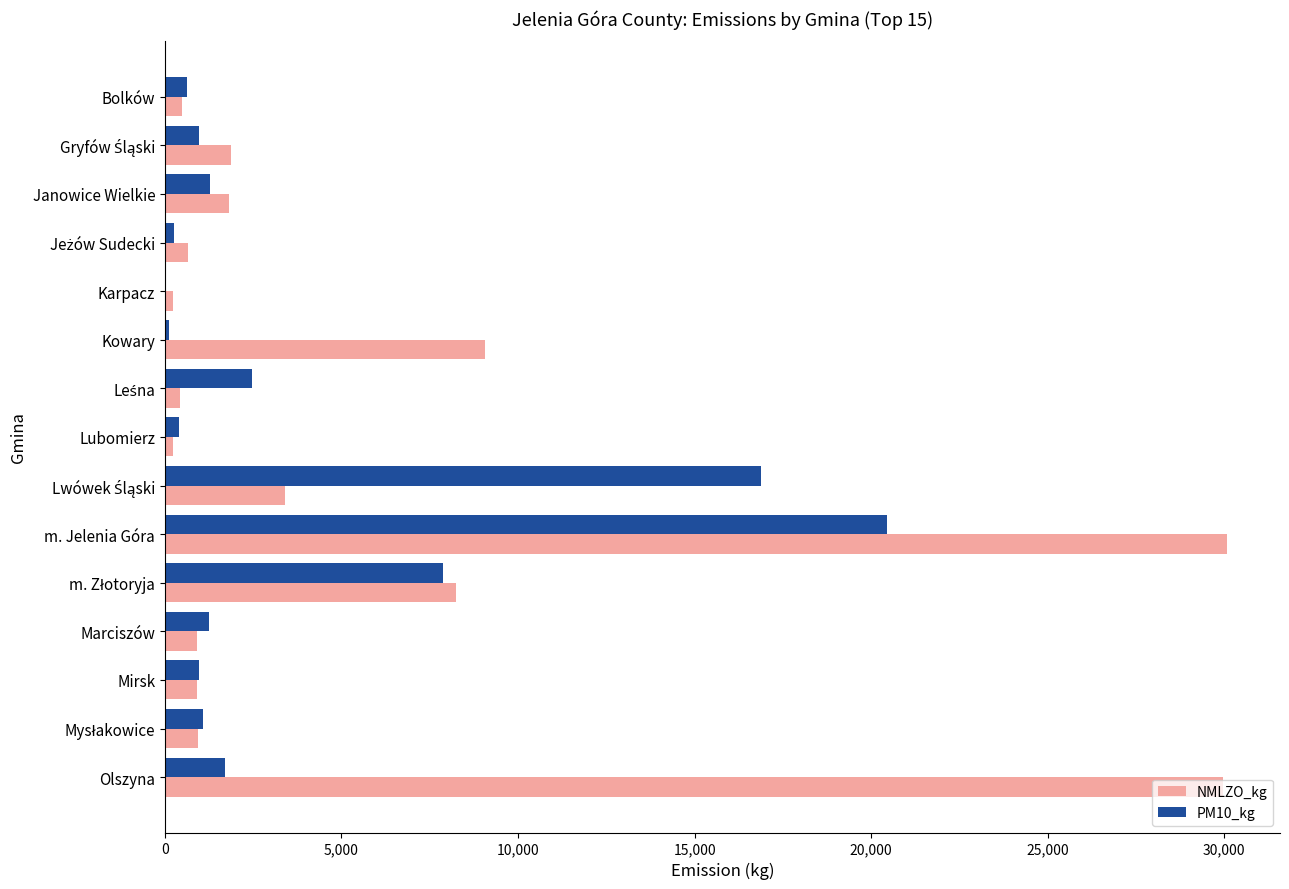

What is the approximate value of NMLZO_kg at Marciszów?

918.7